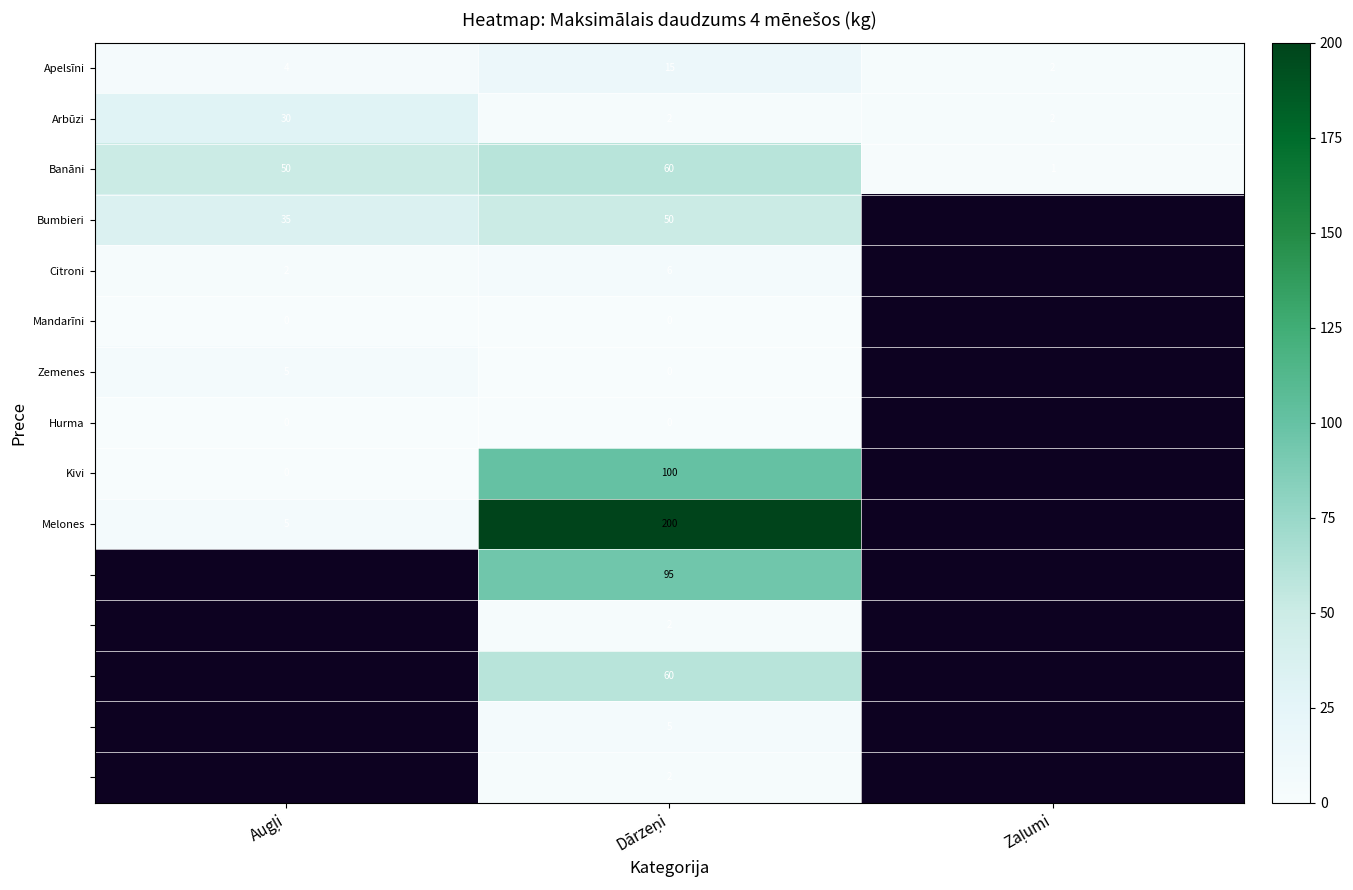

What is the maximum value for Arbūzi?

30